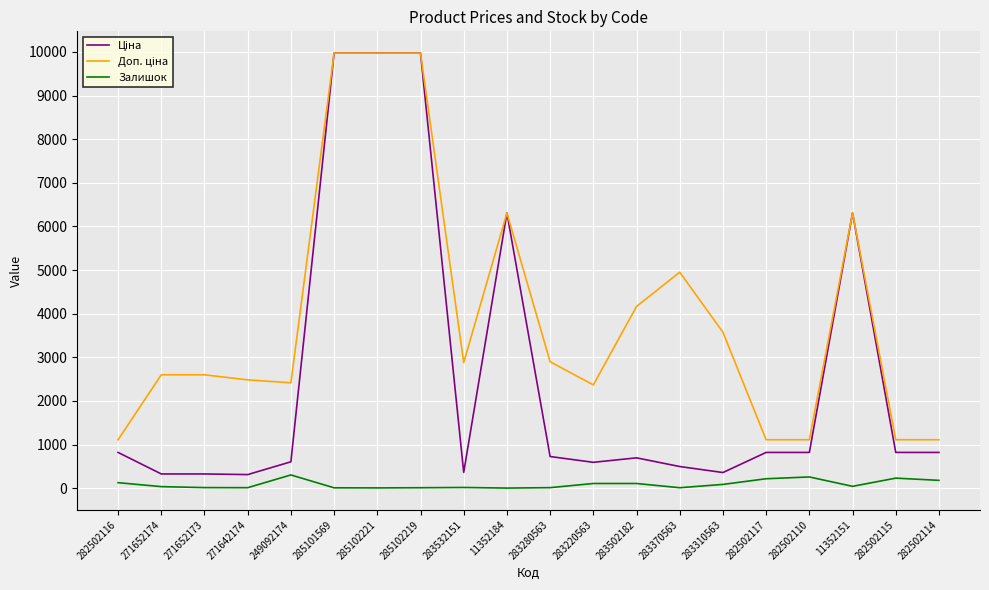

Is it true that Залишок equals 125.0 at 282502116?

True